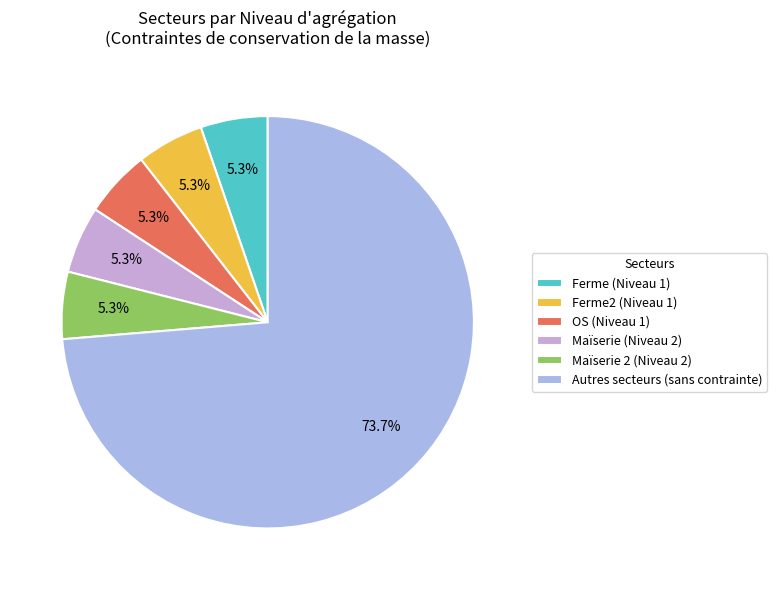

How many segments does this pie chart have?

6